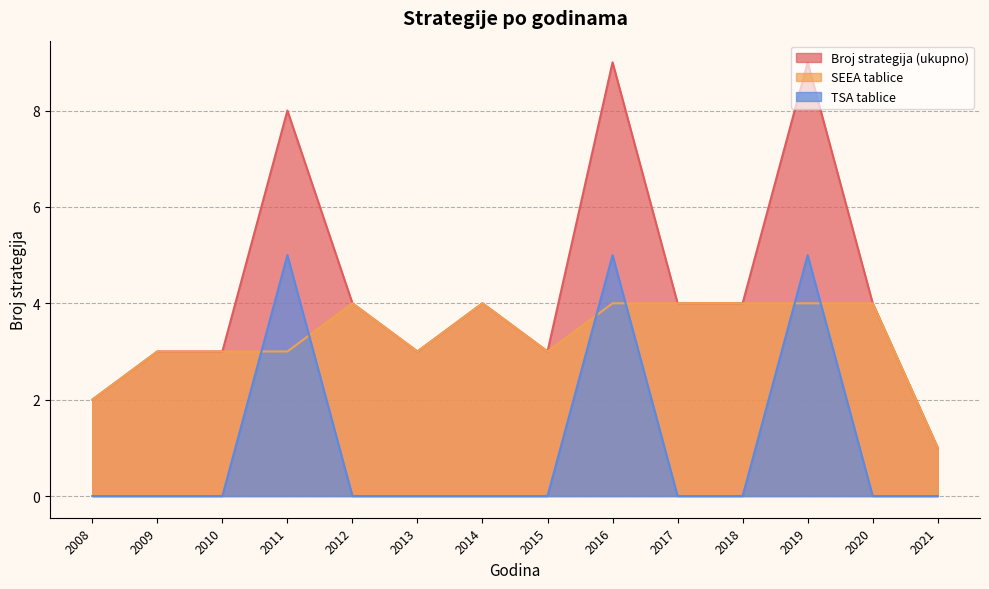

Between 2013 and 2017, which is larger?

2017